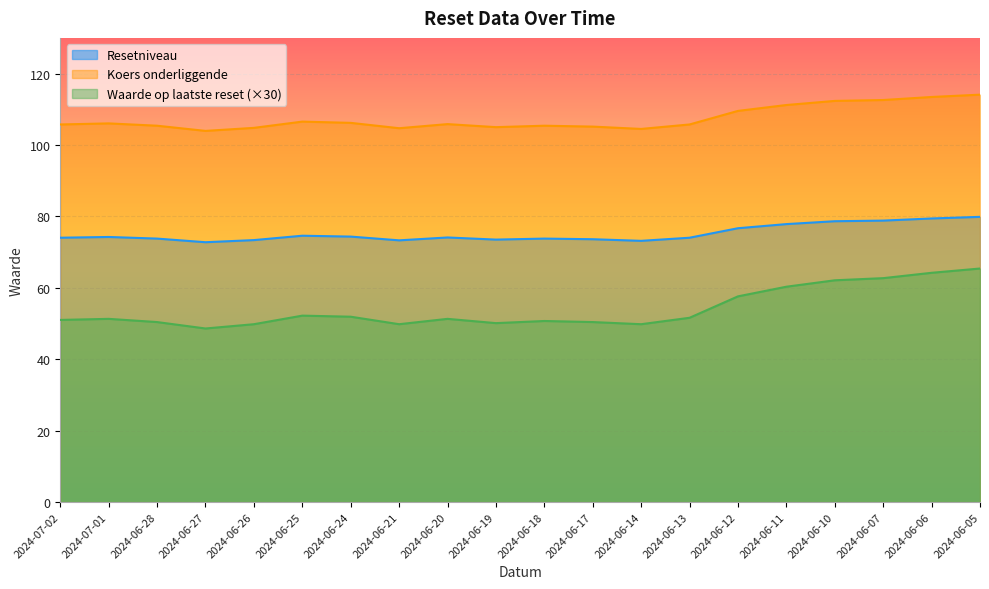

Where does the Waarde op laatste reset series first go above 51?

2024-07-01